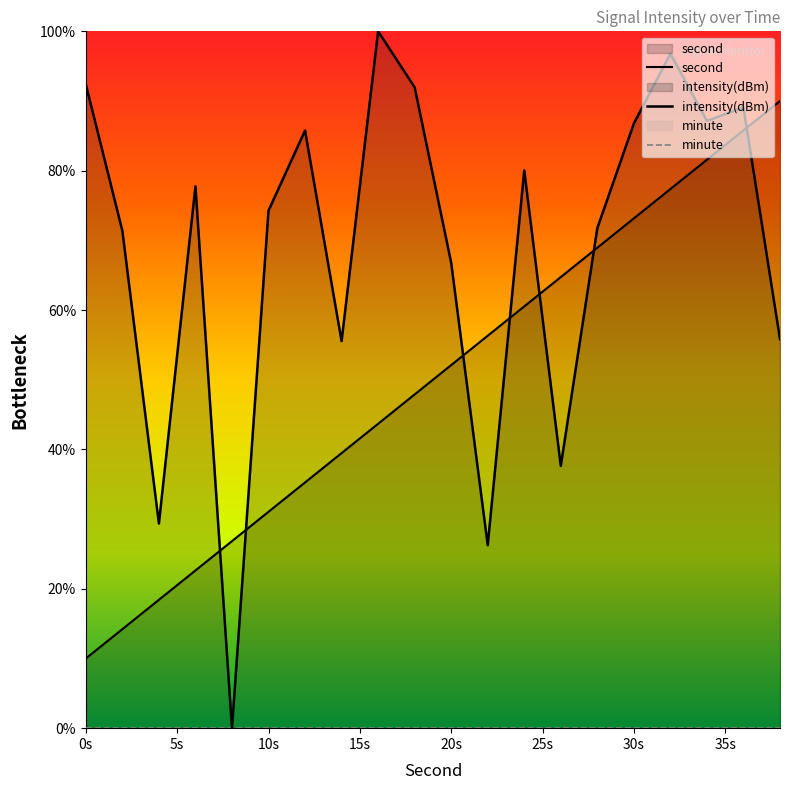

How many intersections are there between intensity and second?

7